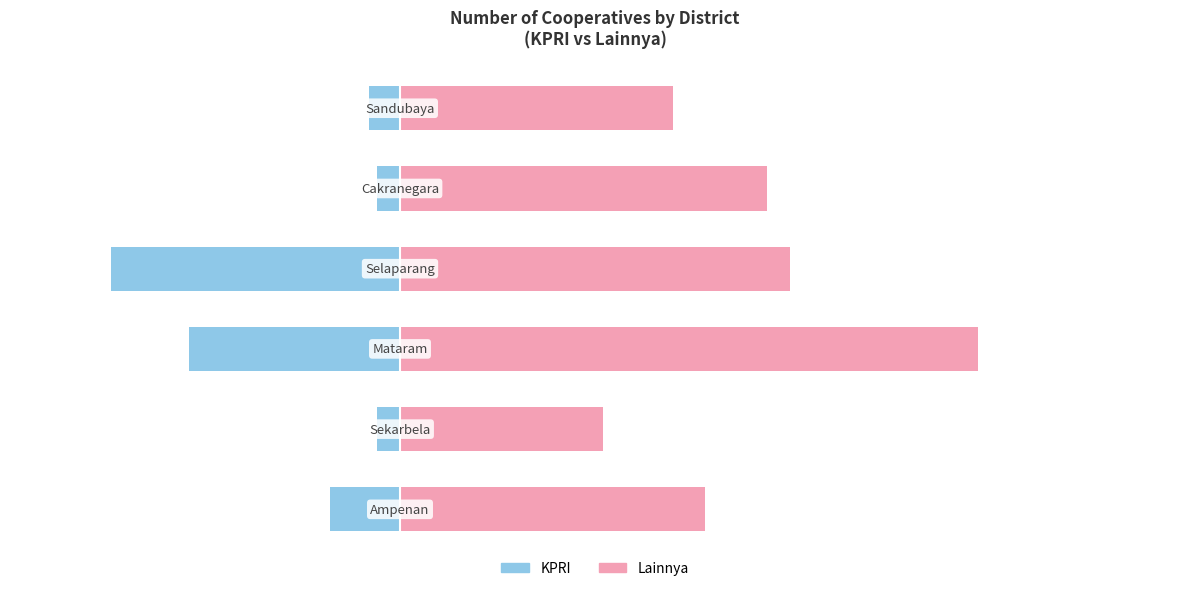

What is the difference between the second highest and second lowest values in the KPRI series?

24